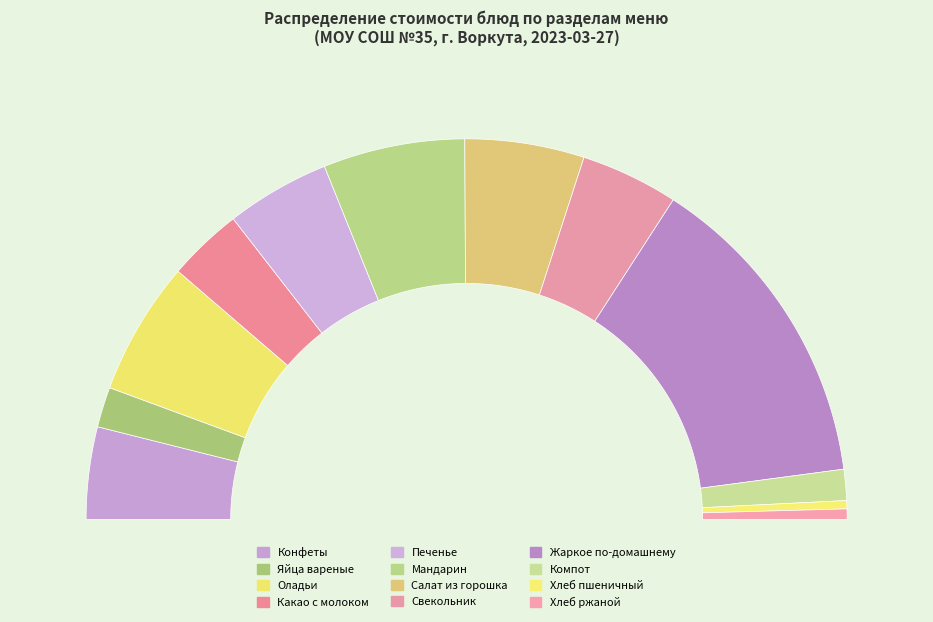

Is there a majority slice in this chart?

No